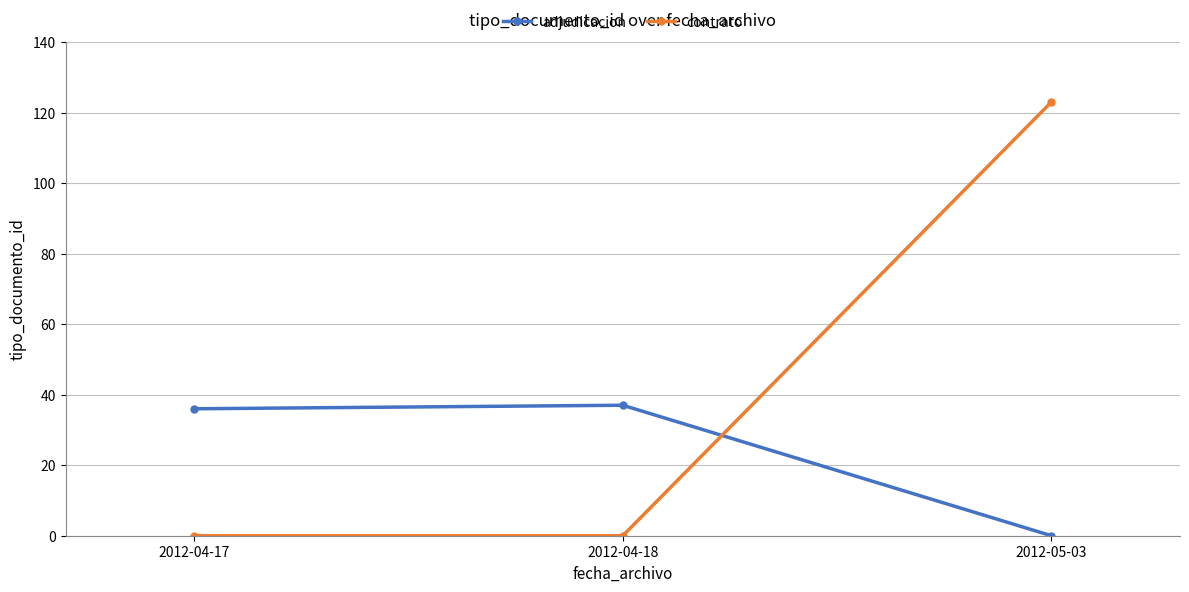

Rank the series at 2012-05-03 from highest to lowest value.

contrato, adjudicacion